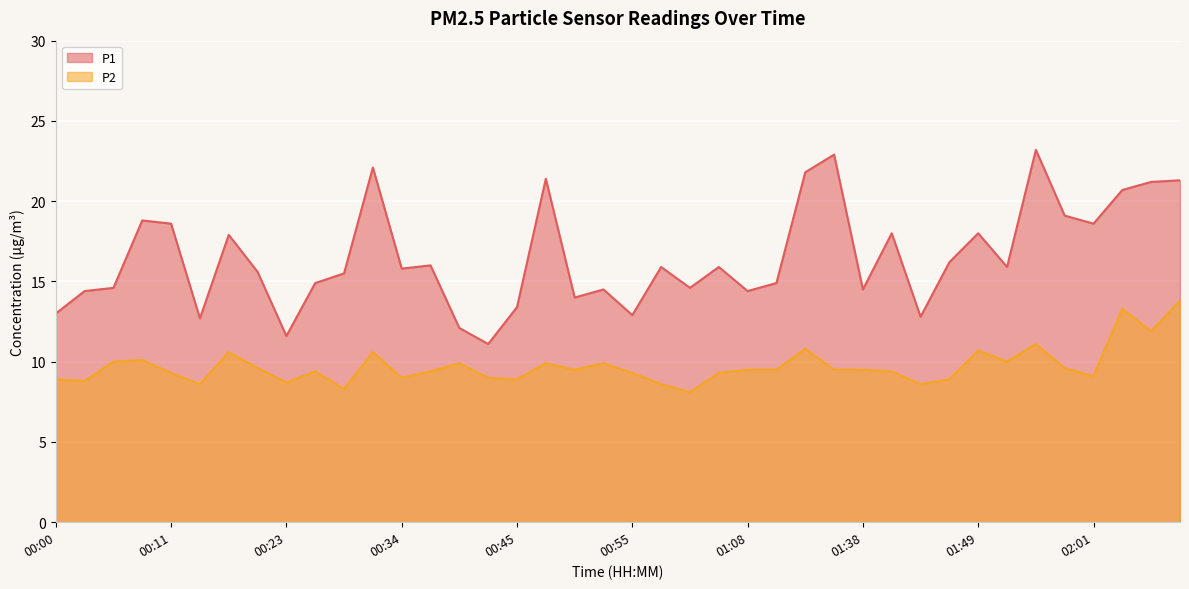

How many data points in P2 are less than 9?

10